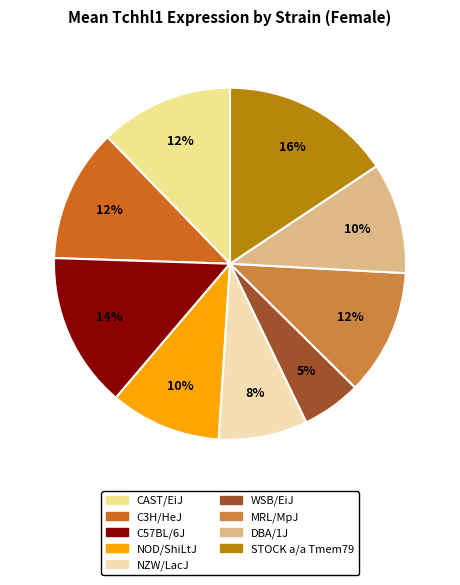

True or false: DBA/1J accounts for 3% of the total.

False